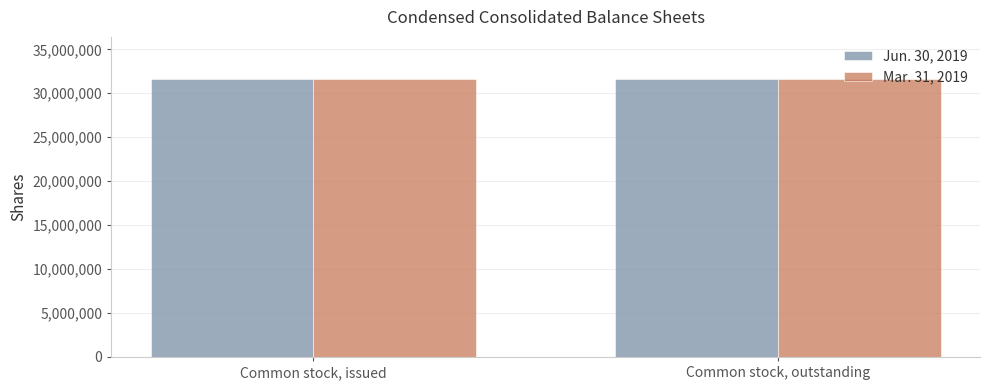

What is the sum of the Mar. 31, 2019 values at Common stock, issued and Common stock, outstanding?

63313900